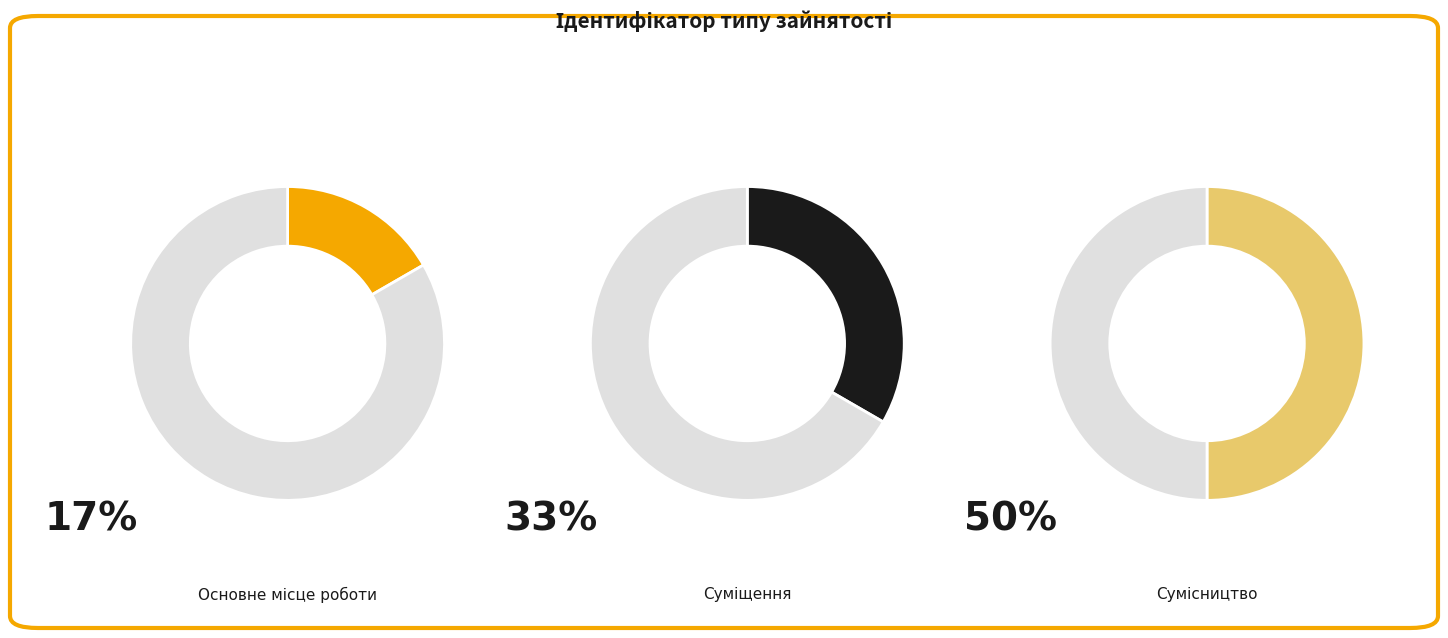

Is the sum of Суміщення and Сумісництво greater than half?

Yes